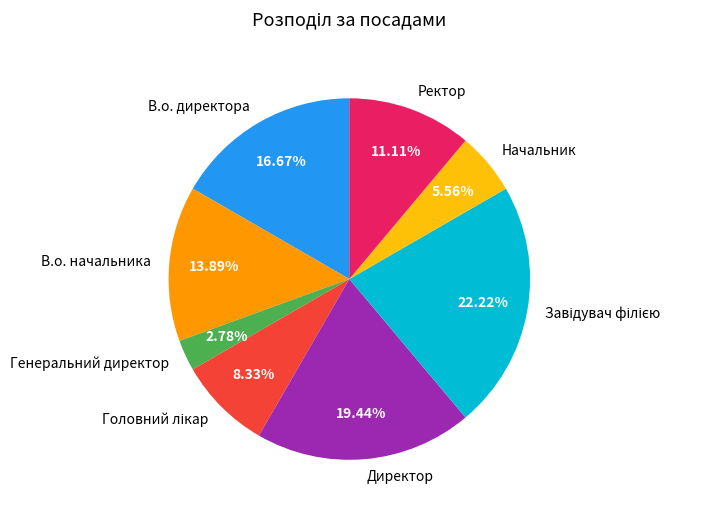

Is the sum of Директор and В.о. директора greater than half?

No